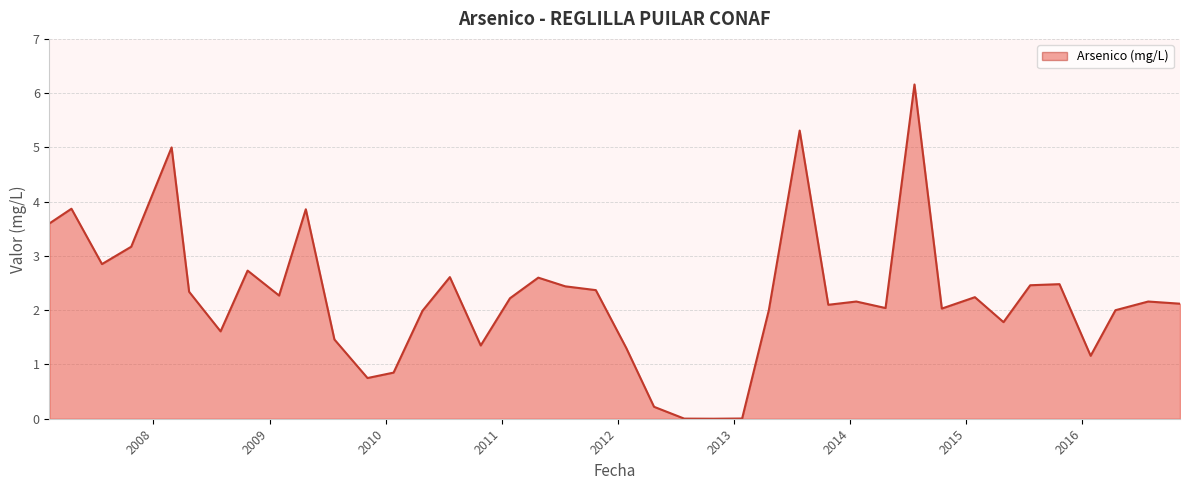

What is the difference between the maximum and minimum values?

6.2